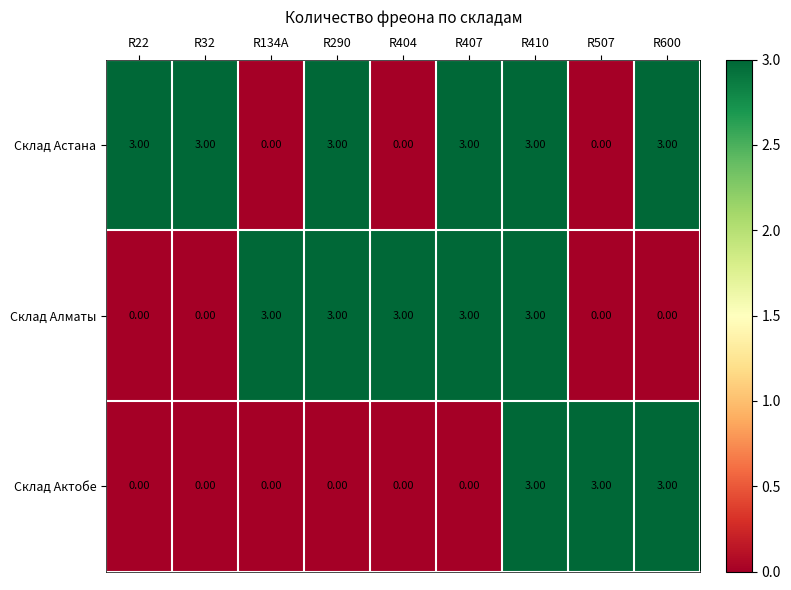

What is the sum of all Склад Актобе values?

9